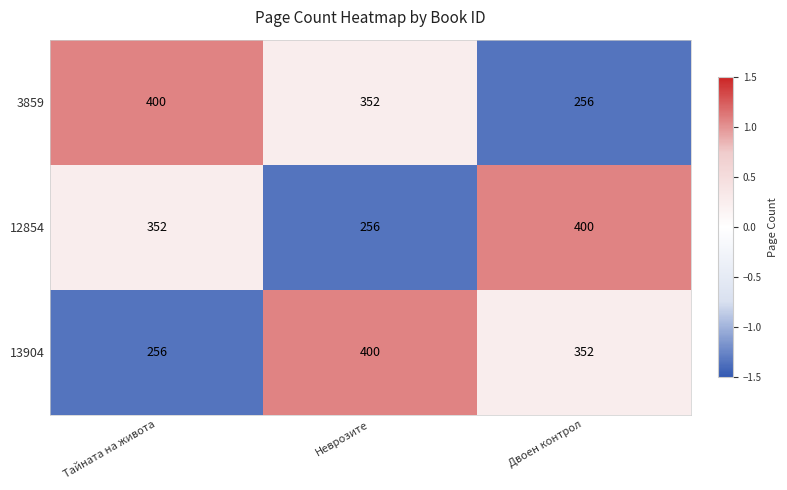

At which label does 3859 reach its peak?

Тайната на живота